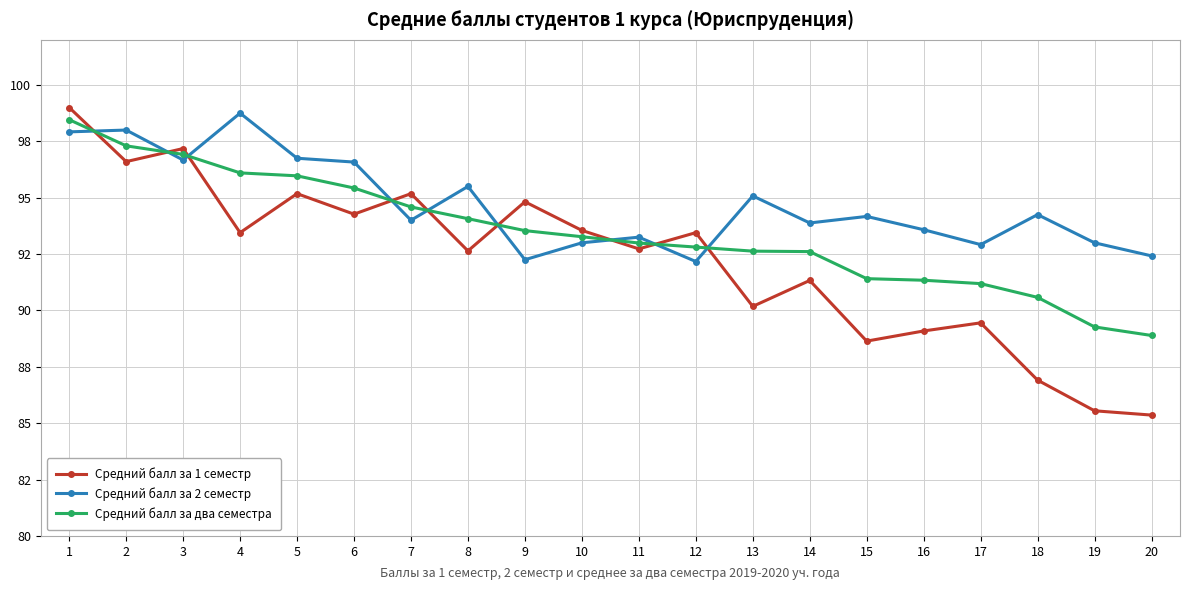

How many times do Средний балл за 1 семестр and Средний балл за два семестра cross each other?

9